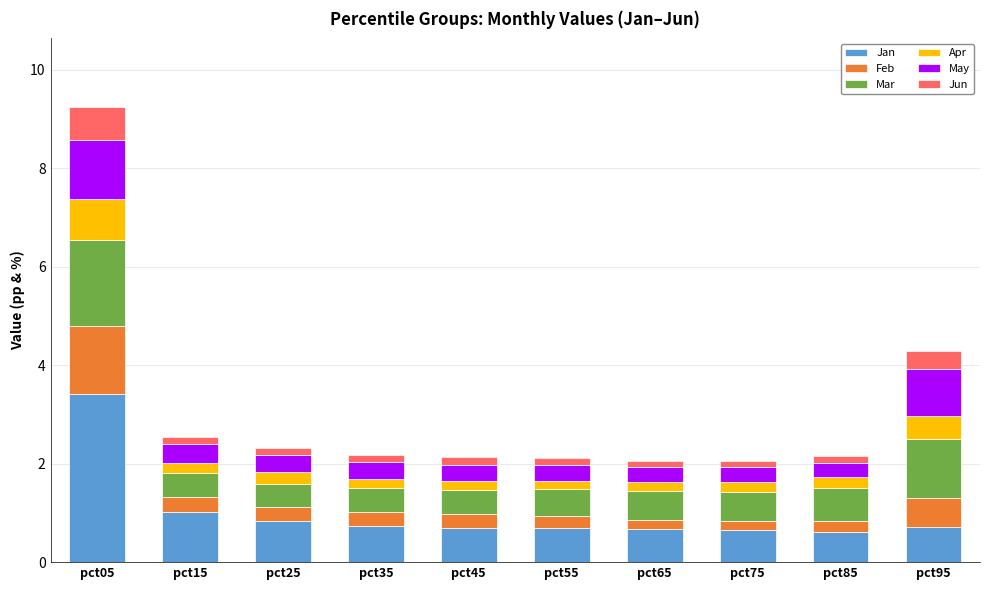

At which category is the sum across all series the highest?

pct05